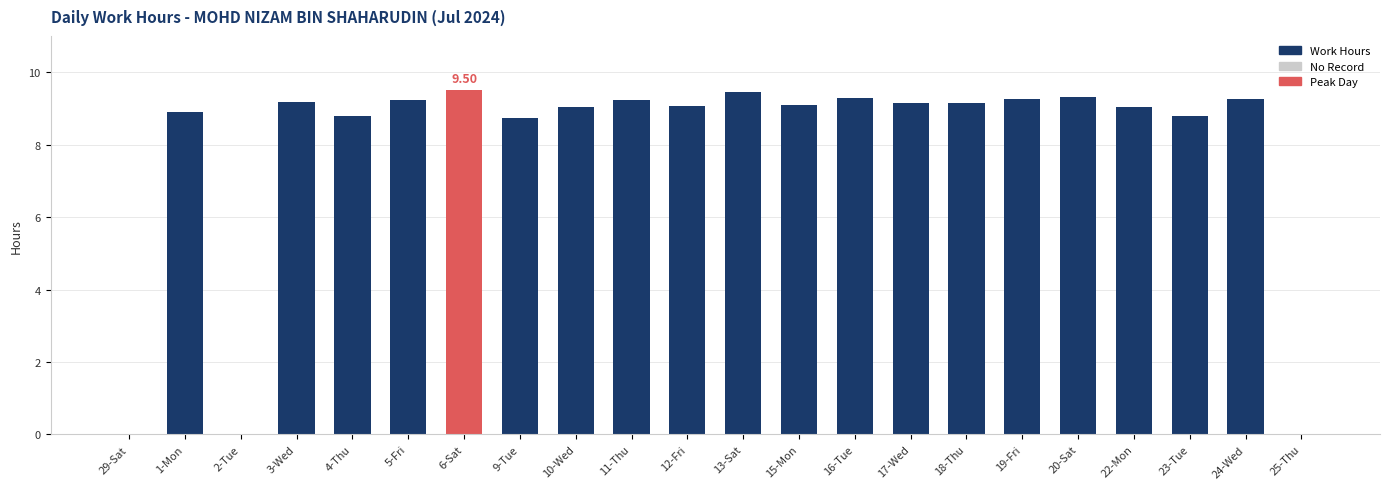

What is the ratio of the value at 15-Mon to the value at 18-Thu?

1.0